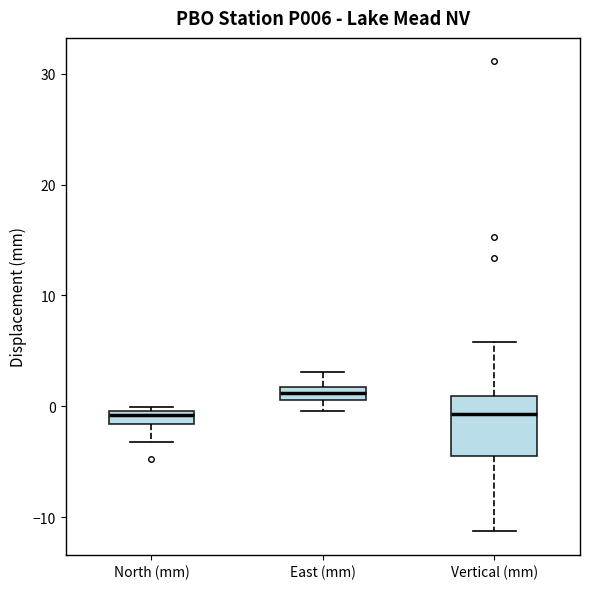

Which box is the tallest, from its lower edge to its upper edge?

Vertical (mm)